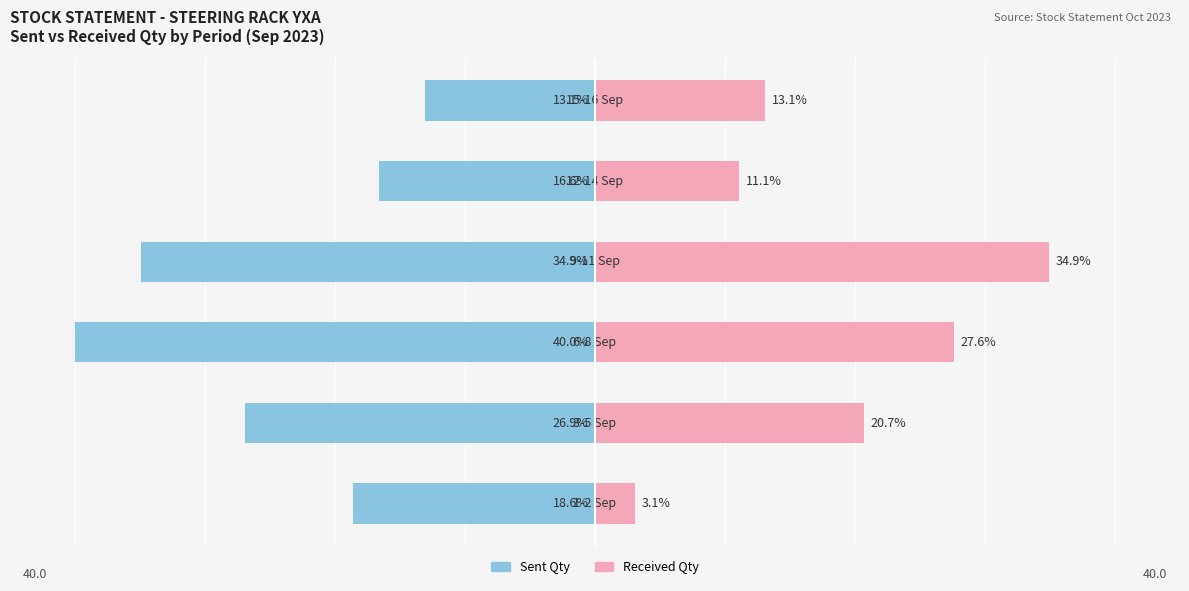

At how many categories does at least one series exceed -3?

6